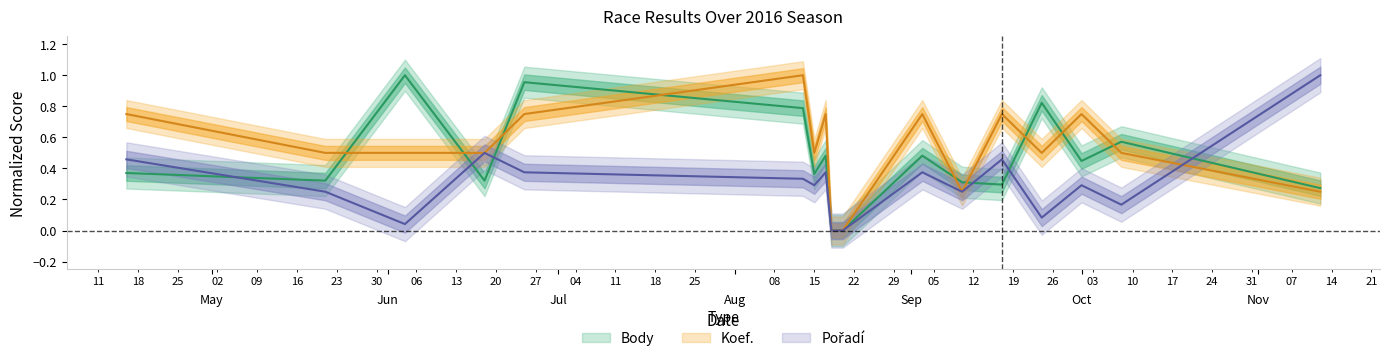

What is the average value of the Body series?

0.5